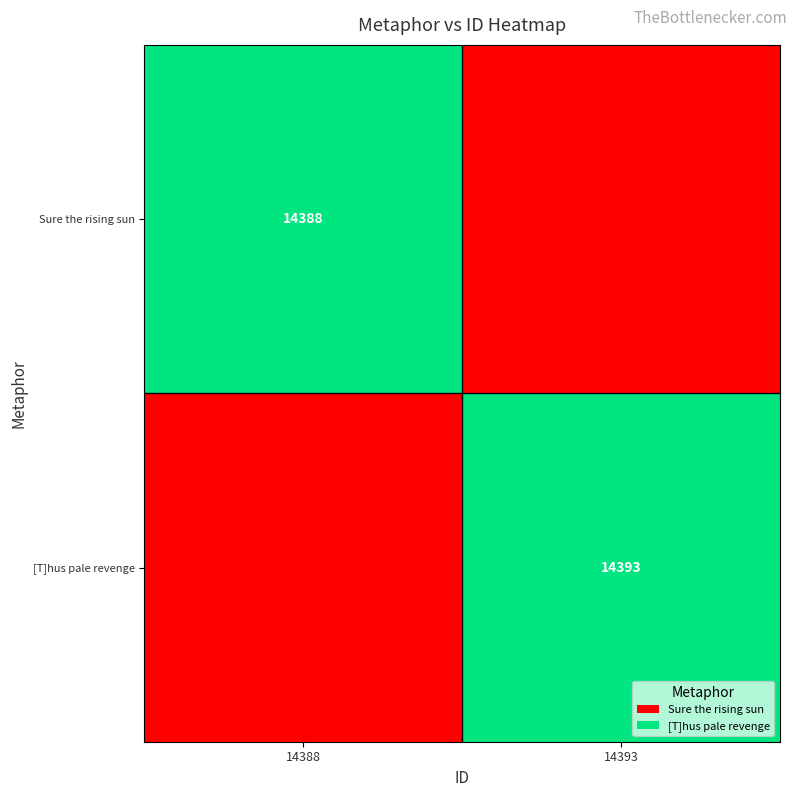

The Sure the rising sun series shows 4667 at 14388. True or false?

False